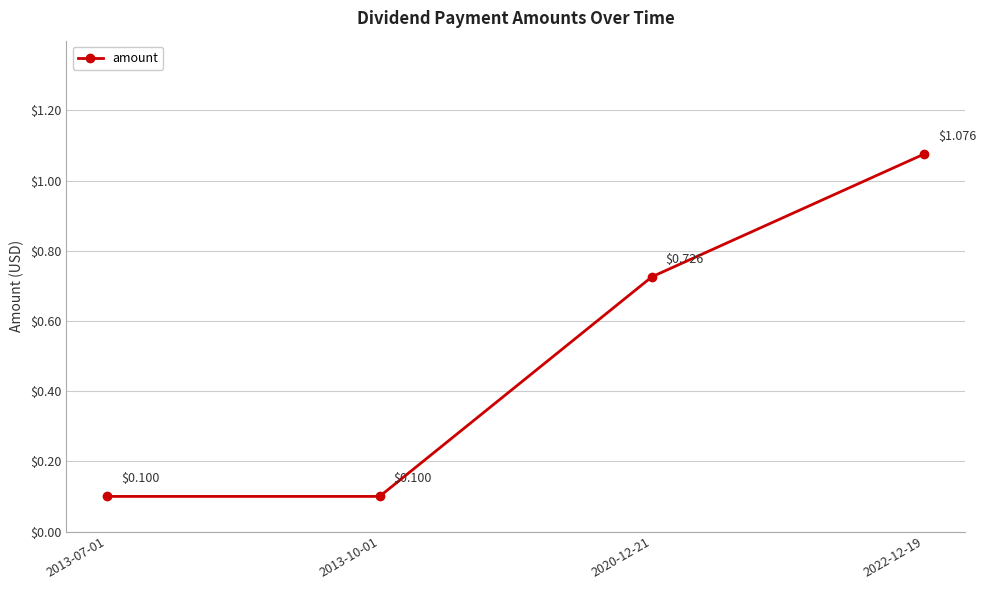

What is the average value?

0.5